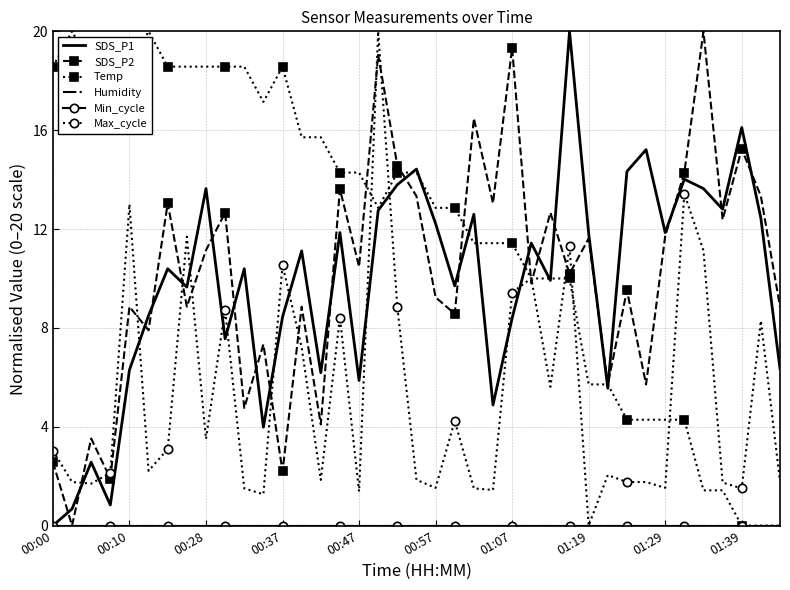

Reading right to left, extract all data points from this chart.

SDS_P1: 6.3	12.4	16.1	12.8	13.6	14.0	11.9	15.2	14.3	5.6	11.8	20.0	9.9	11.4	8.4	4.9	12.6	9.7	12.2	14.4	13.8	12.8	5.9	11.9	6.2	11.1	8.4	4.0	10.4	7.6	13.6	9.7	10.4	8.5	6.3	0.8	2.6	0.7	0.0
SDS_P2: 8.9	13.3	15.2	12.4	20.0	14.3	11.7	5.7	9.5	5.7	11.6	10.2	12.7	9.8	19.3	13.0	16.5	8.6	9.2	13.3	14.6	19.0	10.5	13.6	4.1	8.9	2.2	7.3	4.8	12.7	11.1	8.9	13.0	7.9	8.9	1.9	3.5	0.0	2.6
Temp: 0.0	0.0	0.0	1.4	1.4	4.3	4.3	4.3	4.3	5.7	5.7	10.0	10.0	10.0	11.4	11.4	11.4	12.9	12.9	14.3	14.3	12.9	14.3	14.3	15.7	15.7	18.6	17.1	18.6	18.6	18.6	18.6	18.6	20.0	18.6	18.6	18.6	20.0	18.6
Humidity: 0.0	0.0	0.0	0.0	0.0	0.0	0.0	0.0	0.0	0.0	0.0	0.0	0.0	0.0	0.0	0.0	0.0	0.0	0.0	0.0	0.0	0.0	0.0	0.0	0.0	0.0	0.0	0.0	0.0	0.0	0.0	0.0	0.0	0.0	0.0	0.0	0.0	0.0	0.0
Min_cycle: 0.0	0.0	0.0	0.0	0.0	0.0	0.0	0.0	0.0	0.0	0.0	0.0	0.0	0.0	0.0	0.0	0.0	0.0	0.0	0.0	0.0	0.0	0.0	0.0	0.0	0.0	0.0	0.0	0.0	0.0	0.0	0.0	0.0	0.0	0.0	0.0	0.0	0.0	0.0
Max_cycle: 1.8	8.3	1.5	1.7	11.1	13.4	1.5	1.8	1.8	2.0	0.0	11.3	5.6	10.0	9.4	1.4	1.5	4.2	1.5	1.9	8.8	20.0	1.4	8.4	1.9	7.2	10.5	1.3	1.5	8.7	3.5	11.7	3.1	2.2	13.0	2.1	1.7	1.8	3.0